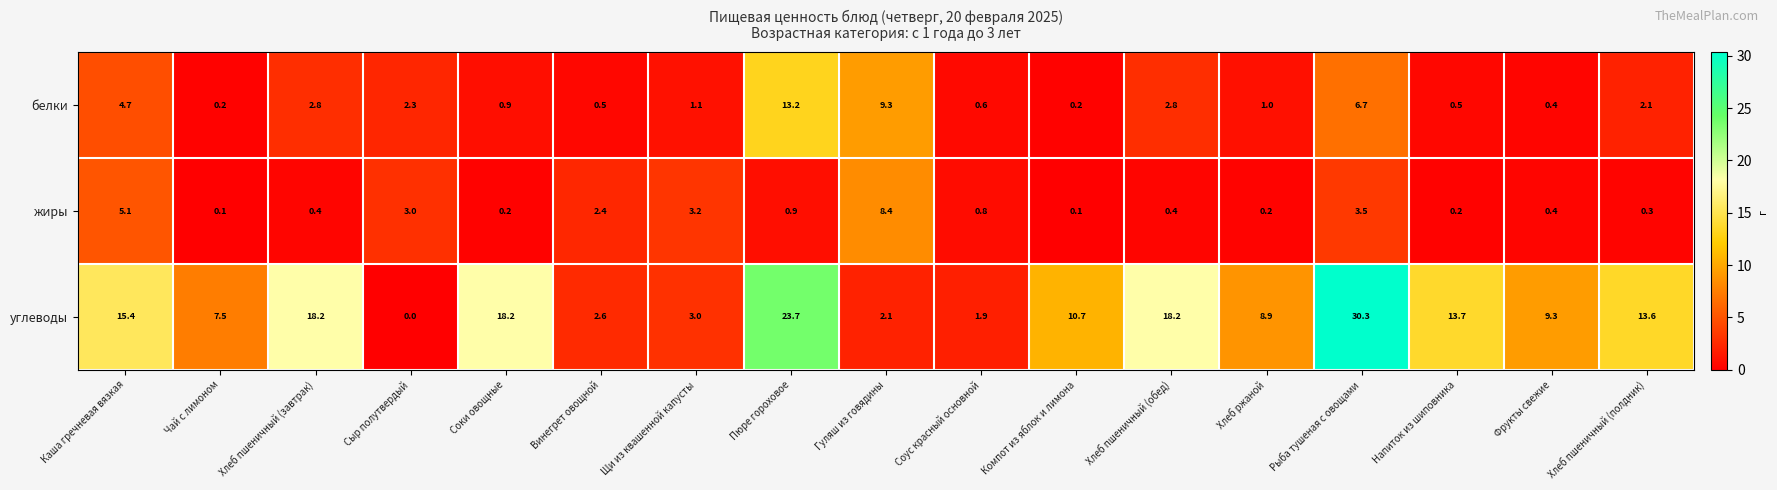

What value does the белки series have at Винегрет овощной?

0.5